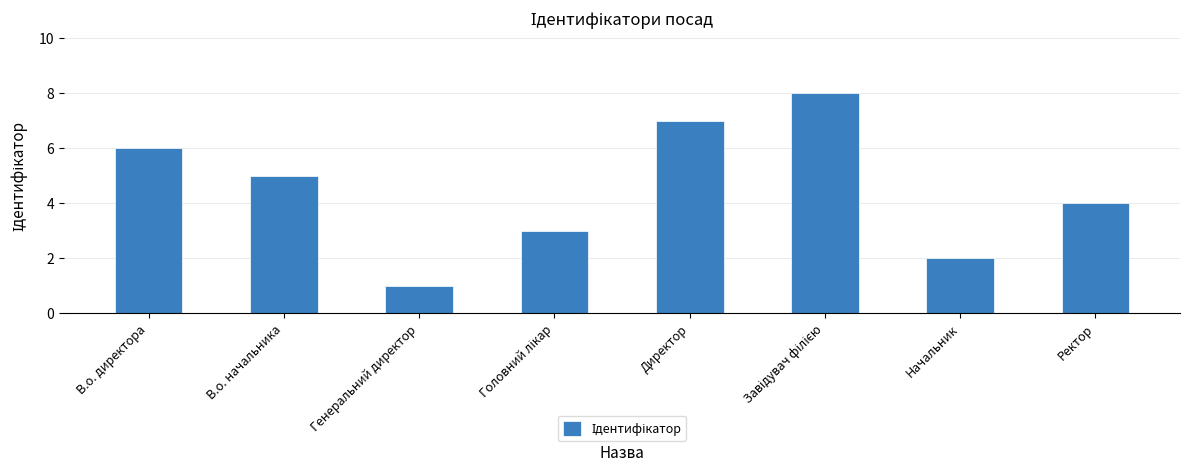

What is the label of the 6th bar from the right?

Генеральний директор